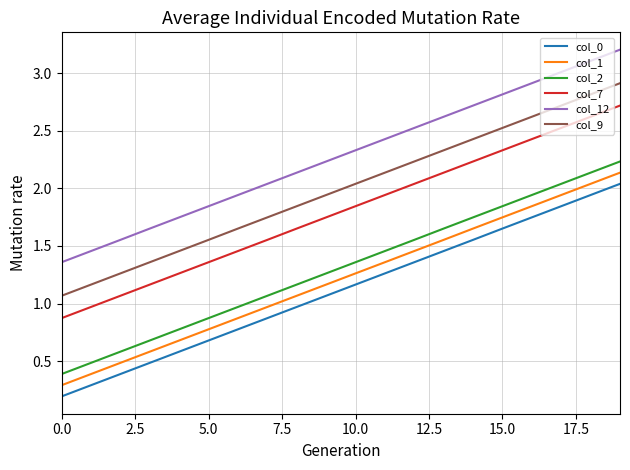

True or false: col_2 and col_9 intersect in this chart.

False